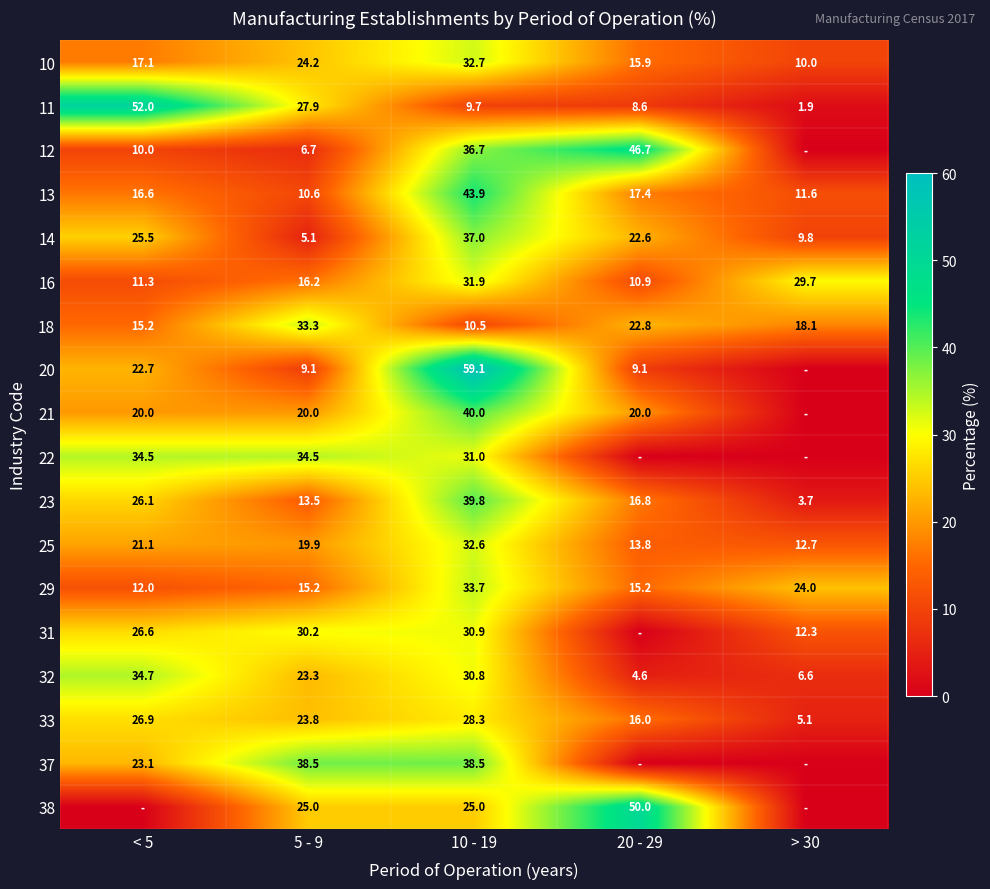

Is it true that 31 equals 30.2 at 5 - 9?

True